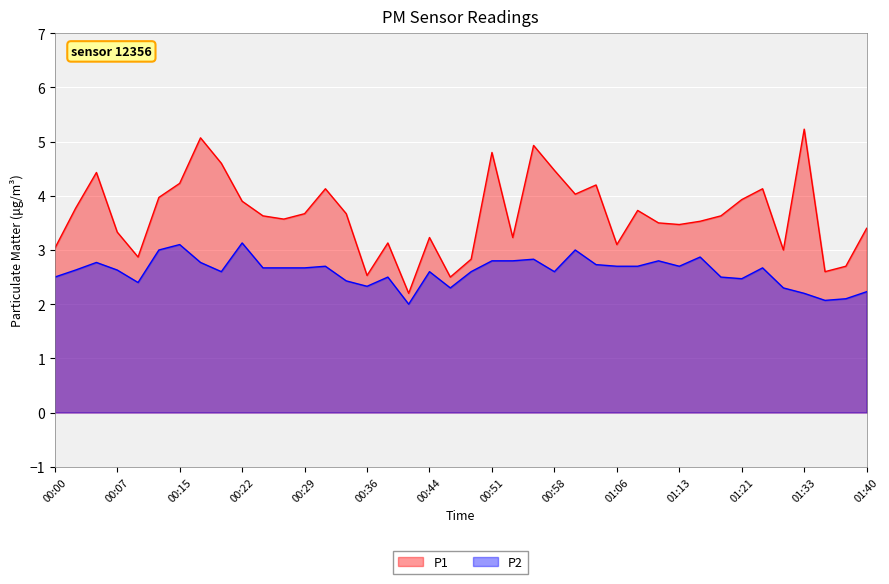

True or false: P2 has a value of 3.0 at 00:12.

True